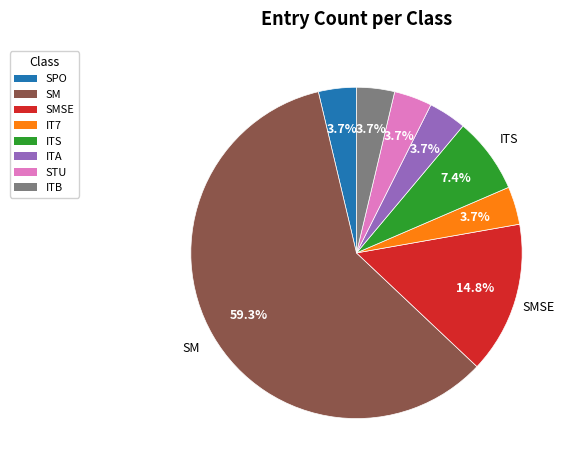

Does any single category account for the majority?

Yes